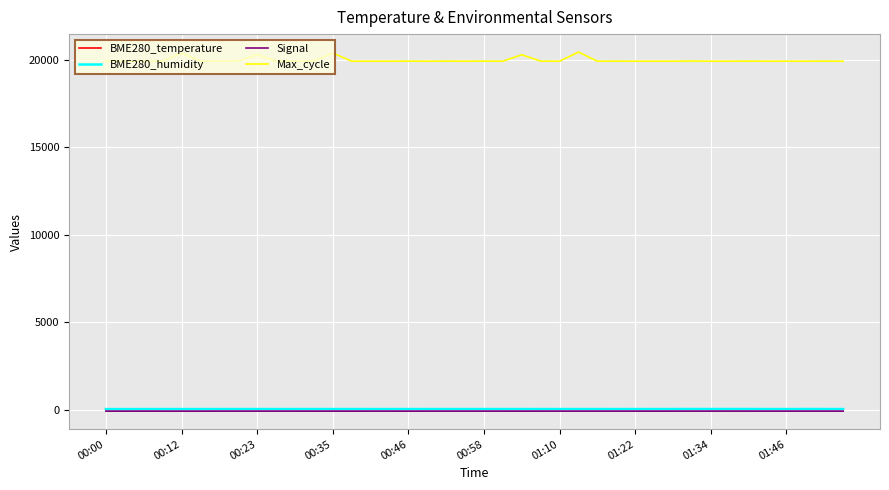

True or false: Max_cycle and Signal intersect in this chart.

False